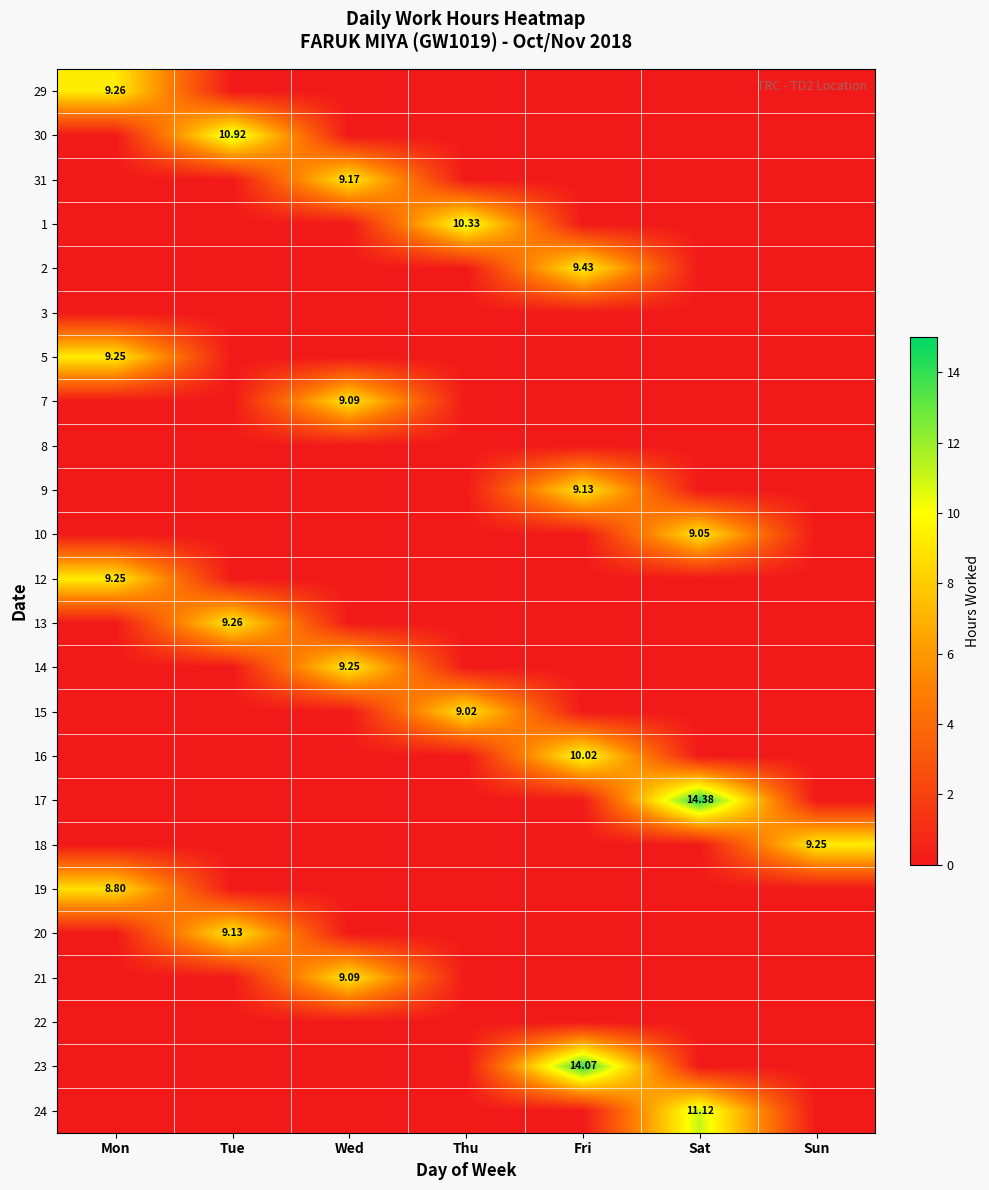

What is the difference between the highest and lowest values at Thu?

10.3